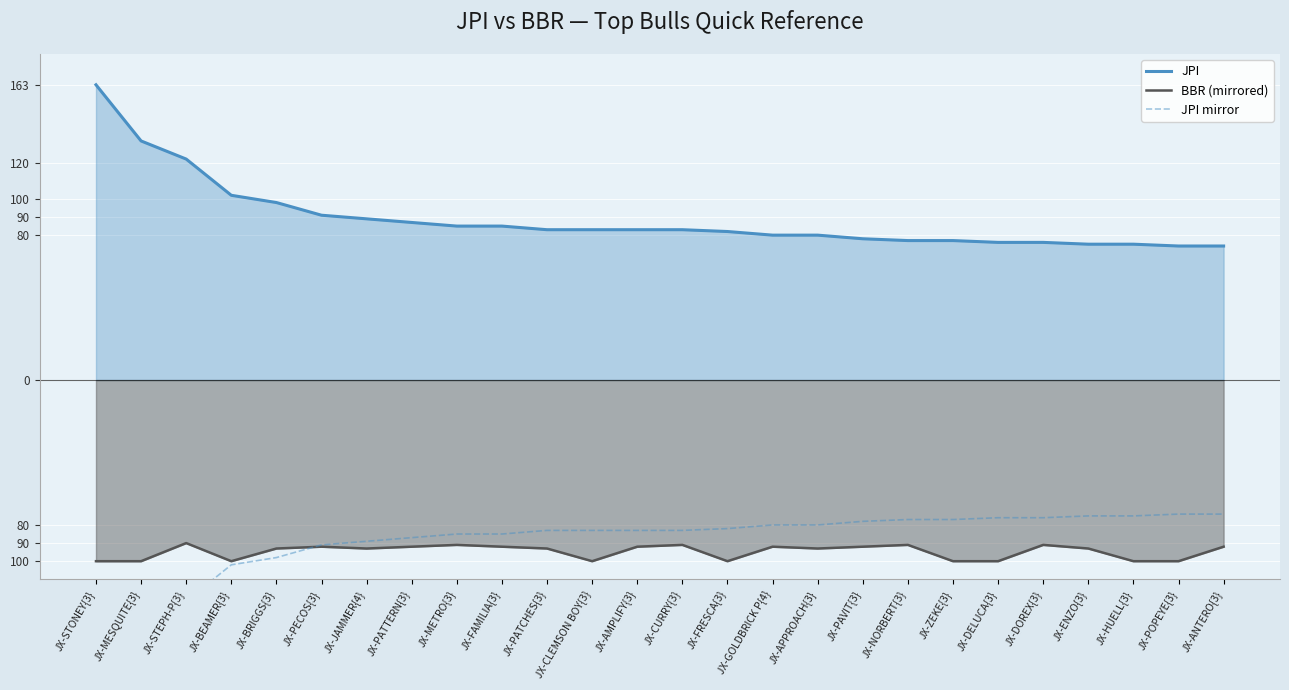

Reading left to right, extract all data points from this chart.

JPI: JX-STONEY{3}=163	JX-MESQUITE{3}=132	JX-STEPH-P{3}=122	JX-BEAMER{3}=102	JX-BRIGGS{3}=98	JX-PECOS{3}=91	JX-JAMMER{4}=89	JX-PATTERN{3}=87	JX-METRO{3}=85	JX-FAMILIA{3}=85	JX-PATCHES{3}=83	JX-CLEMSON BOY{3}=83	JX-AMPLIFY{3}=83	JX-CURRY{3}=83	JX-FRESCA{3}=82	JX-GOLDBRICK P{4}=80	JX-APPROACH{3}=80	JX-PAVIT{3}=78	JX-NORBERT{3}=77	JX-ZEKE{3}=77	JX-DELUCA{3}=76	JX-DOREX{3}=76	JX-ENZO{3}=75	JX-HUELL{3}=75	JX-POPEYE{3}=74	JX-ANTERO{3}=74
BBR (mirrored): JX-STONEY{3}=-100	JX-MESQUITE{3}=-100	JX-STEPH-P{3}=-90	JX-BEAMER{3}=-100	JX-BRIGGS{3}=-93	JX-PECOS{3}=-92	JX-JAMMER{4}=-93	JX-PATTERN{3}=-92	JX-METRO{3}=-91	JX-FAMILIA{3}=-92	JX-PATCHES{3}=-93	JX-CLEMSON BOY{3}=-100	JX-AMPLIFY{3}=-92	JX-CURRY{3}=-91	JX-FRESCA{3}=-100	JX-GOLDBRICK P{4}=-92	JX-APPROACH{3}=-93	JX-PAVIT{3}=-92	JX-NORBERT{3}=-91	JX-ZEKE{3}=-100	JX-DELUCA{3}=-100	JX-DOREX{3}=-91	JX-ENZO{3}=-93	JX-HUELL{3}=-100	JX-POPEYE{3}=-100	JX-ANTERO{3}=-92
JPI mirror: JX-STONEY{3}=-163	JX-MESQUITE{3}=-132	JX-STEPH-P{3}=-122	JX-BEAMER{3}=-102	JX-BRIGGS{3}=-98	JX-PECOS{3}=-91	JX-JAMMER{4}=-89	JX-PATTERN{3}=-87	JX-METRO{3}=-85	JX-FAMILIA{3}=-85	JX-PATCHES{3}=-83	JX-CLEMSON BOY{3}=-83	JX-AMPLIFY{3}=-83	JX-CURRY{3}=-83	JX-FRESCA{3}=-82	JX-GOLDBRICK P{4}=-80	JX-APPROACH{3}=-80	JX-PAVIT{3}=-78	JX-NORBERT{3}=-77	JX-ZEKE{3}=-77	JX-DELUCA{3}=-76	JX-DOREX{3}=-76	JX-ENZO{3}=-75	JX-HUELL{3}=-75	JX-POPEYE{3}=-74	JX-ANTERO{3}=-74